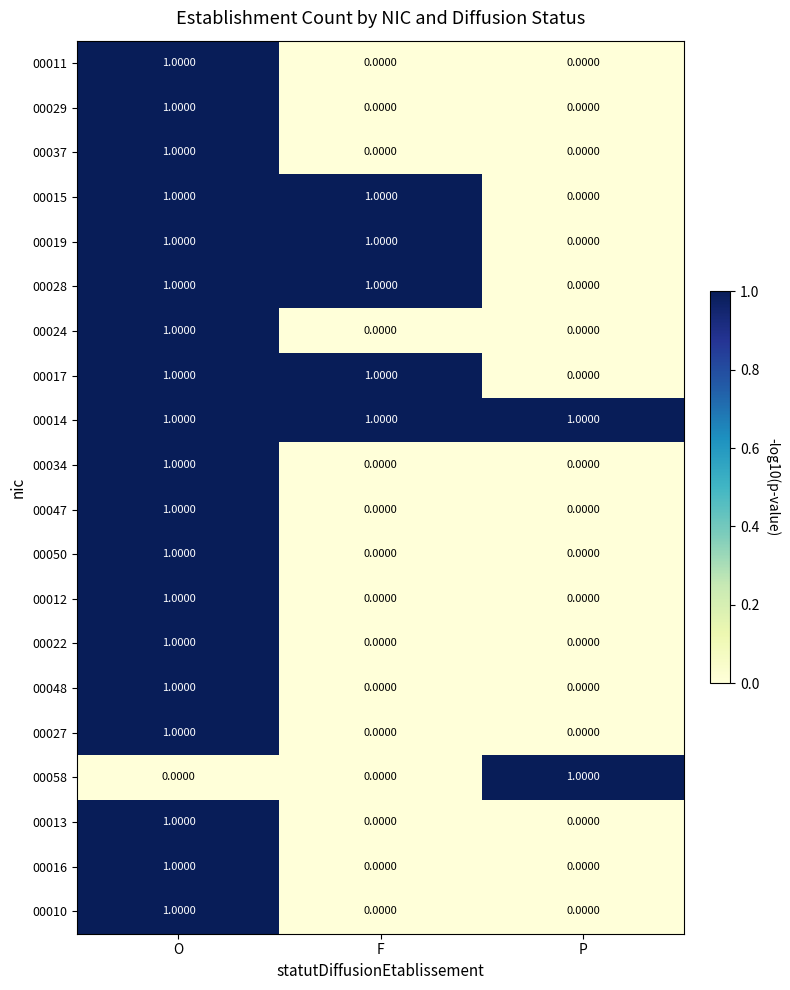

At how many categories does at least one series exceed 0?

3